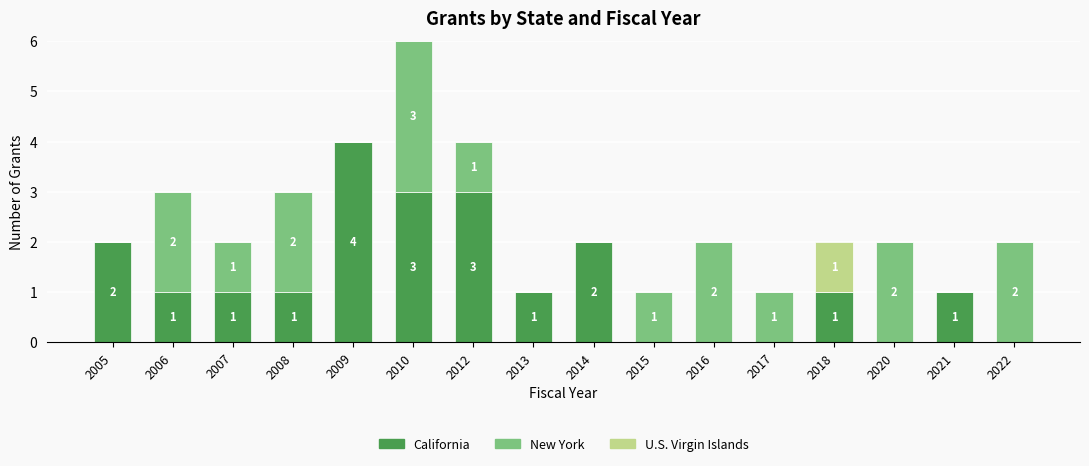

How many data points does each series have?

16